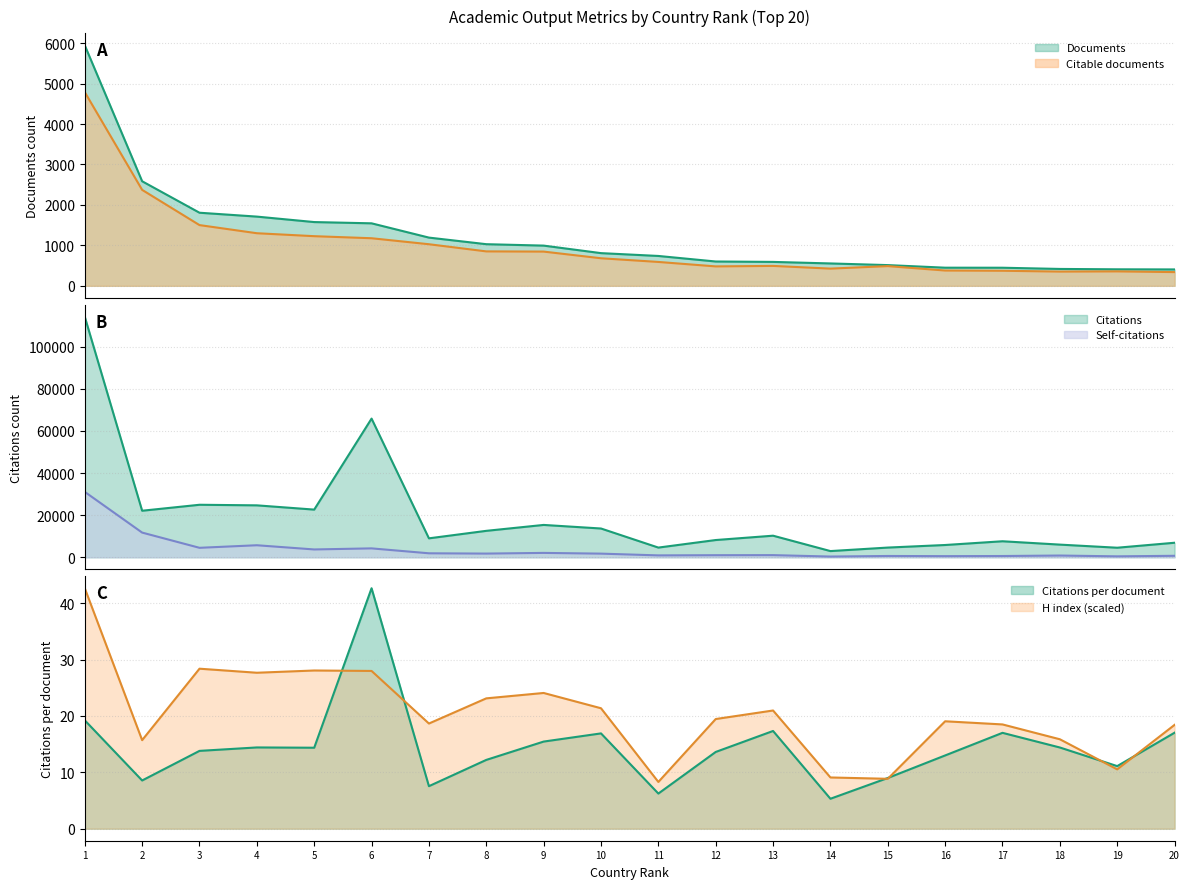

How many lines are shown in the chart?

6